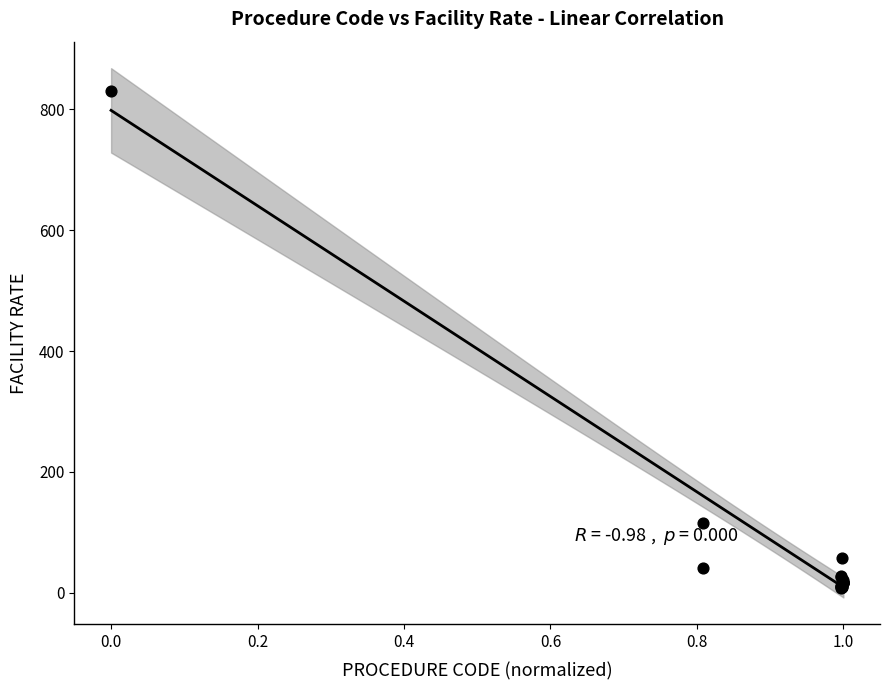

What Y value in the scatter plot is closest to 419?

114.6